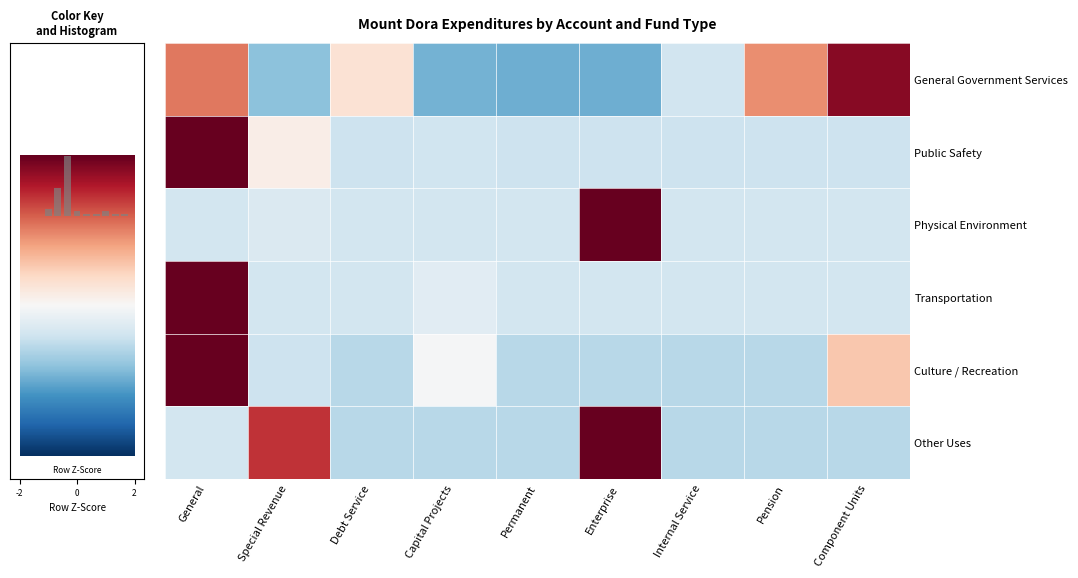

Which series has the largest range (max minus min)?

Public Safety